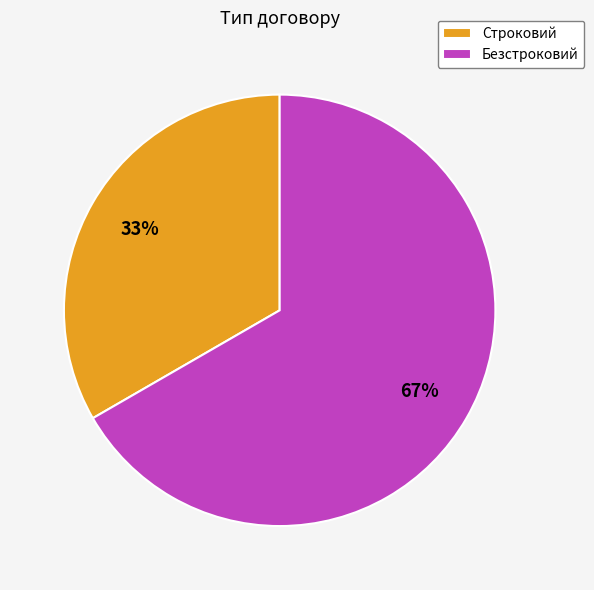

Rank the categories by value from lowest to highest.

Строковий, Безстроковий